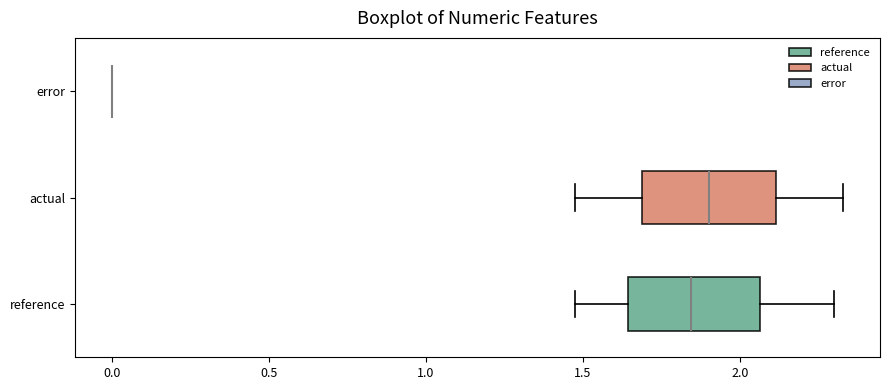

Reading bottom to top, read every box against the x-axis: the position of its median line, the range the box covers, and the ends of its whiskers. The values are not printed on the chart, so give them approximately, as read against the axis.

reference: median 1.85, box 1.65 to 2.05, whiskers 1.45 to 2.30
actual: median 1.90, box 1.70 to 2.10, whiskers 1.45 to 2.35
error: box collapsed to a line at 0.00, whiskers 0.00 to 0.00